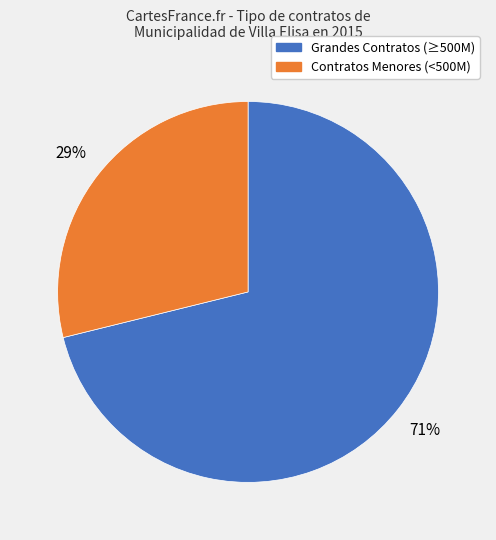

Is there a majority slice in this chart?

Yes